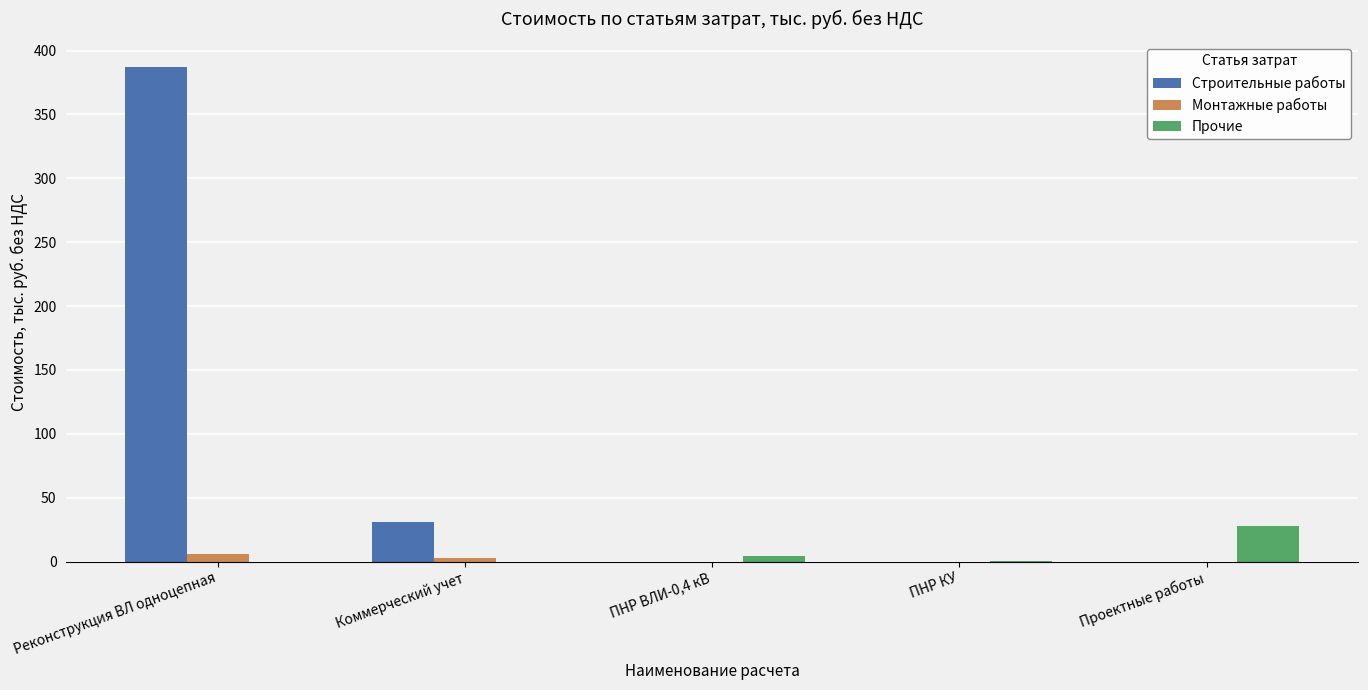

What is the approximate value of Строительные работы at Коммерческий учет?

30.7